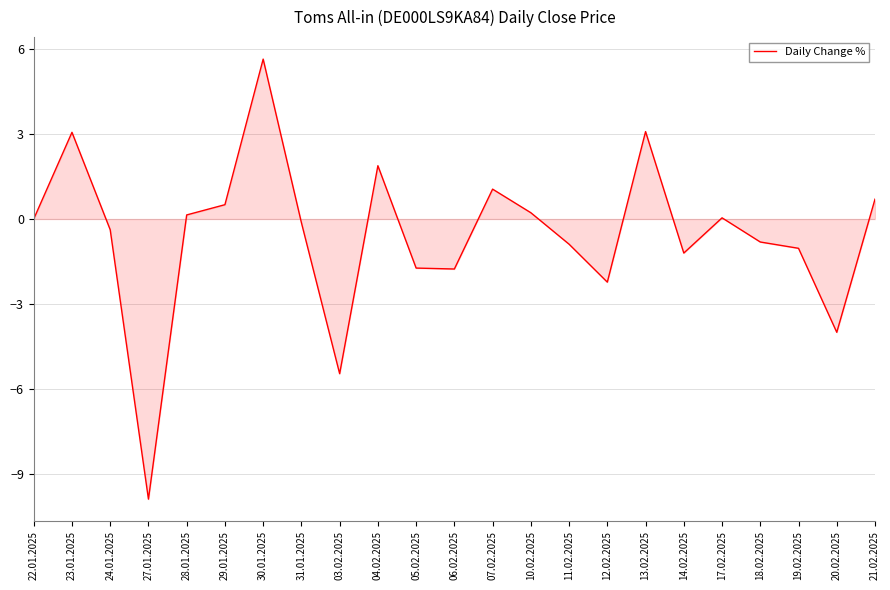

At which category does the data reach its first local peak?

23.01.2025